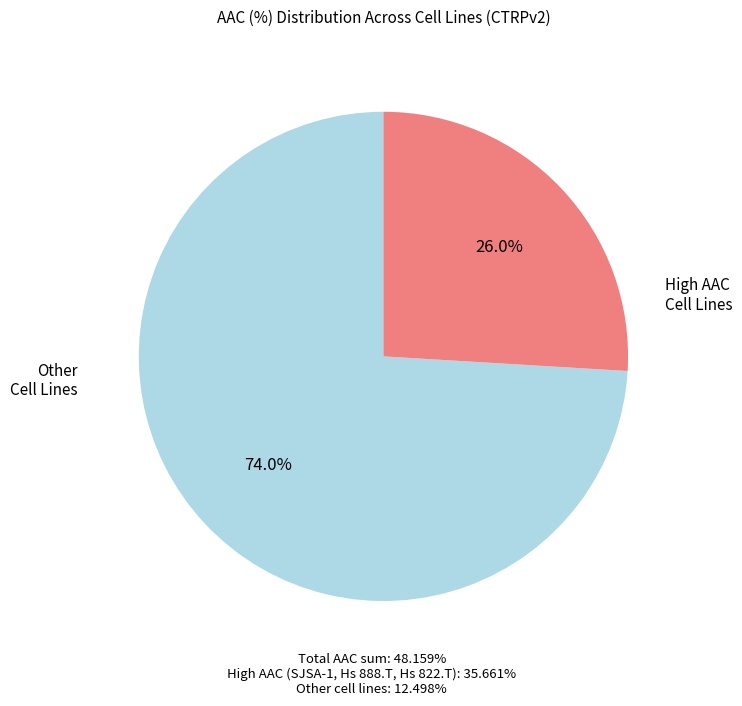

Is there a majority slice in this chart?

Yes